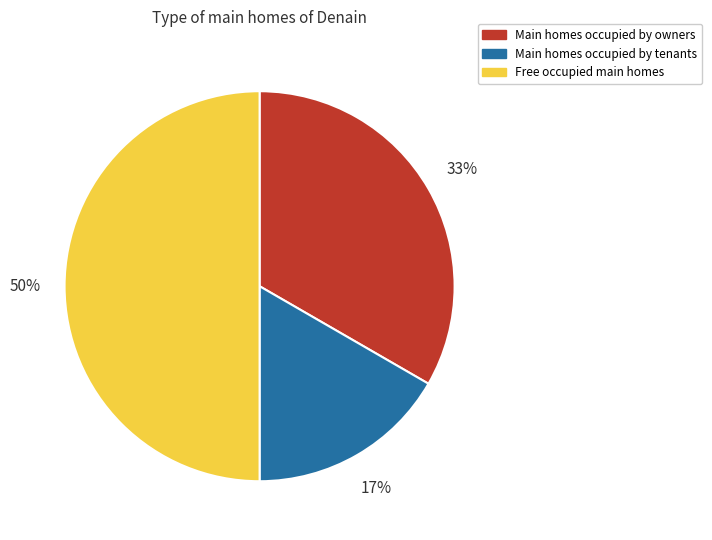

To the nearest percent, what is the combined percentage of Main homes occupied by owners and Free occupied main homes?

83%